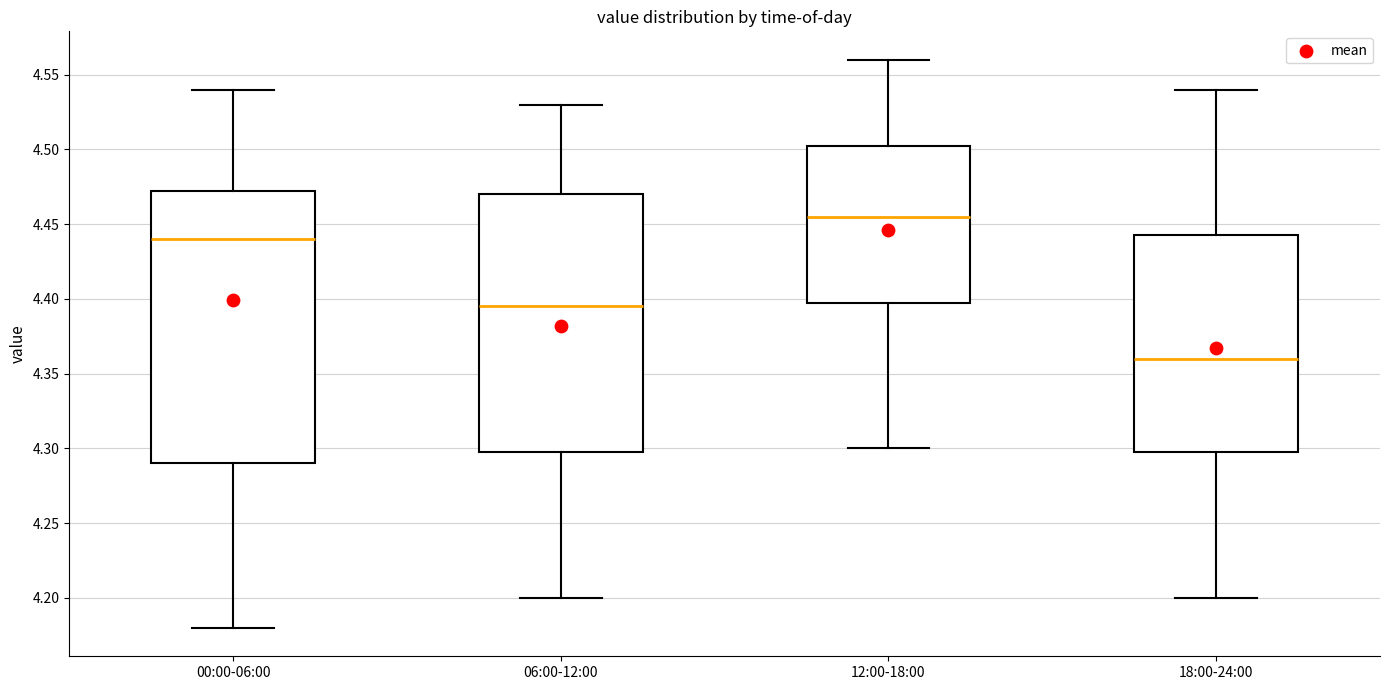

Reading left to right, transcribe this box plot: for each box, give where its median line is, the range the box spans, and where its two whiskers end, as read against the y-axis. The values are not printed on the chart, so give them approximately, as read against the axis.

00:00-06:00: median 4.440, box 4.290 to 4.475, whiskers 4.180 to 4.540
06:00-12:00: median 4.395, box 4.300 to 4.470, whiskers 4.200 to 4.530
12:00-18:00: median 4.455, box 4.400 to 4.505, whiskers 4.300 to 4.560
18:00-24:00: median 4.360, box 4.300 to 4.445, whiskers 4.200 to 4.540